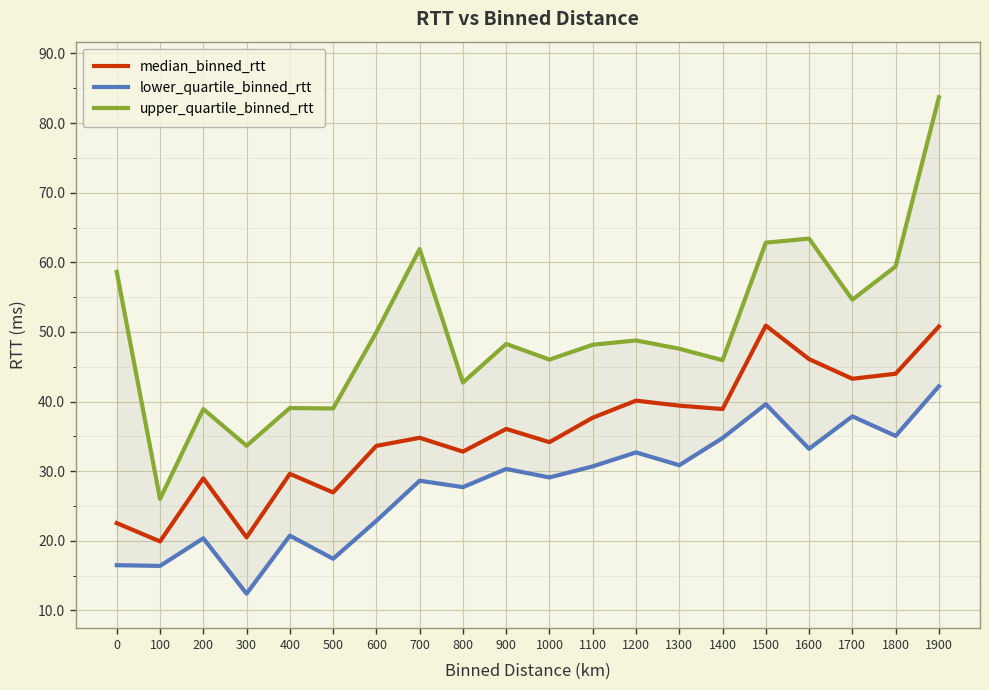

What value does the median_binned_rtt series have at 1200?

40.1